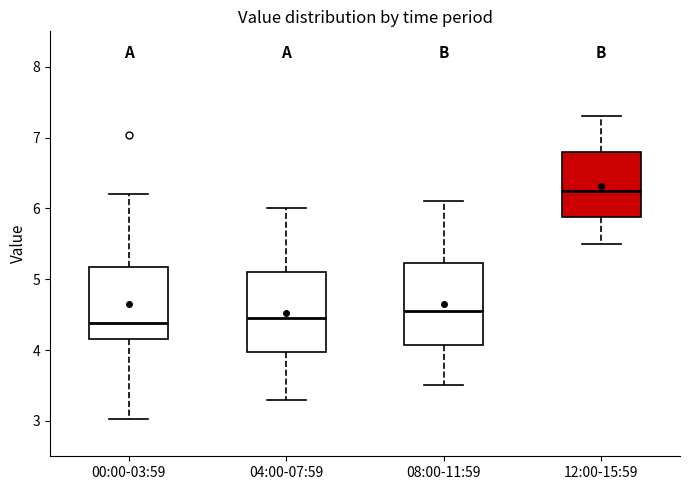

Reading left to right, read every box against the y-axis: the position of its median line, the range the box covers, and the ends of its whiskers. The values are not printed on the chart, so give them approximately, as read against the axis.

00:00-03:59: median 4.4, box 4.2 to 5.2, whiskers 3.0 to 6.2
04:00-07:59: median 4.5, box 4.0 to 5.1, whiskers 3.3 to 6.0
08:00-11:59: median 4.6, box 4.1 to 5.2, whiskers 3.5 to 6.1
12:00-15:59: median 6.3, box 5.9 to 6.8, whiskers 5.5 to 7.3